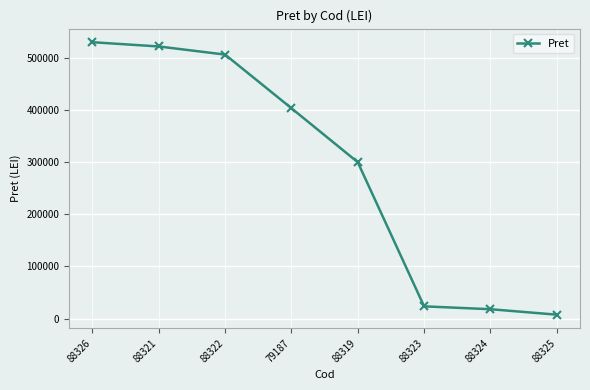

What is the change in value from 88322 to 88325?

-499069